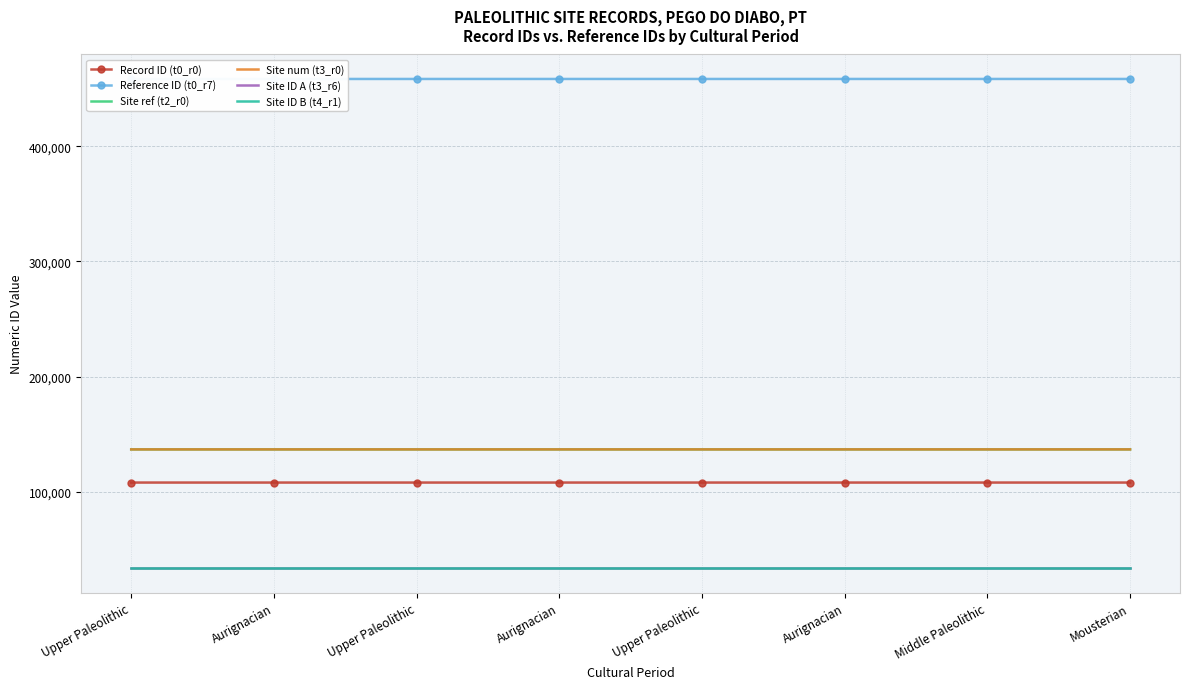

What is the sum of all Site ref (t2_r0) values?

1095308